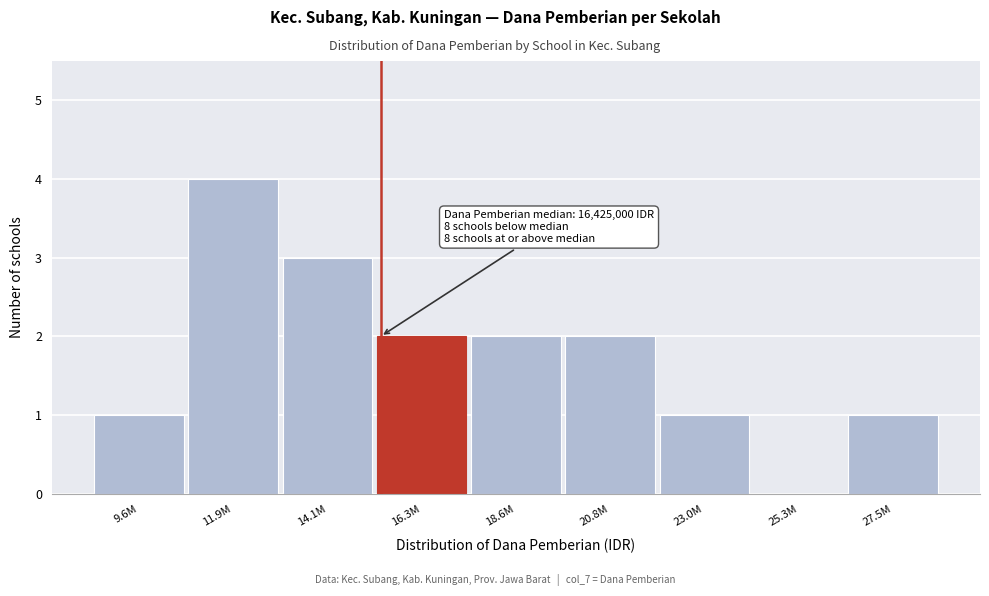

Reading left to right, what are all the values shown in this chart?

9.6M=1	11.9M=4	14.1M=3	16.3M=2	18.6M=2	20.8M=2	23.0M=1	25.3M=0	27.5M=1